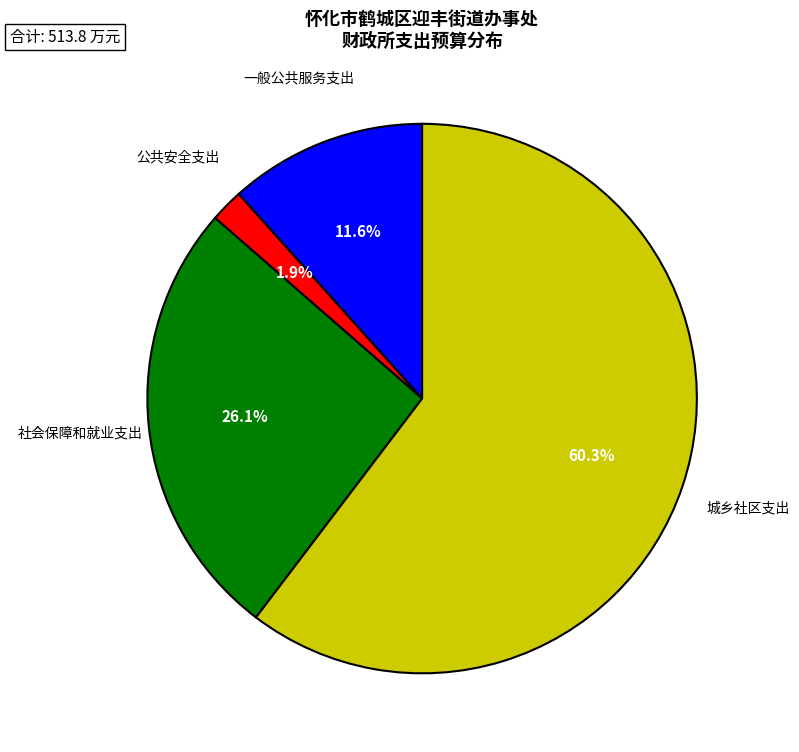

To the nearest percent, what is the difference between the largest and smallest slice percentages?

58%